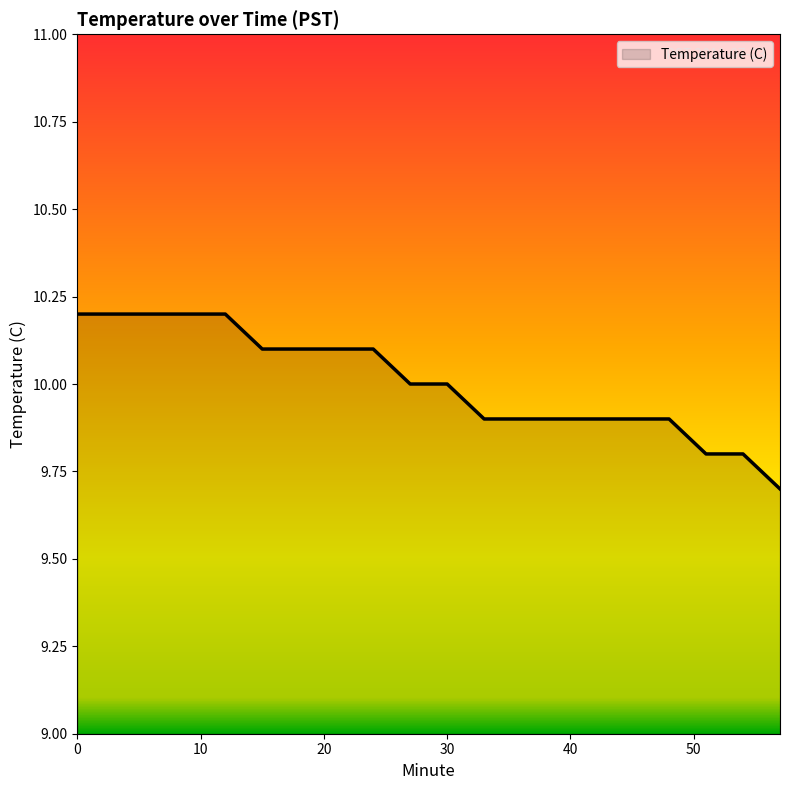

Does the chart display data point markers on the line(s)?

No